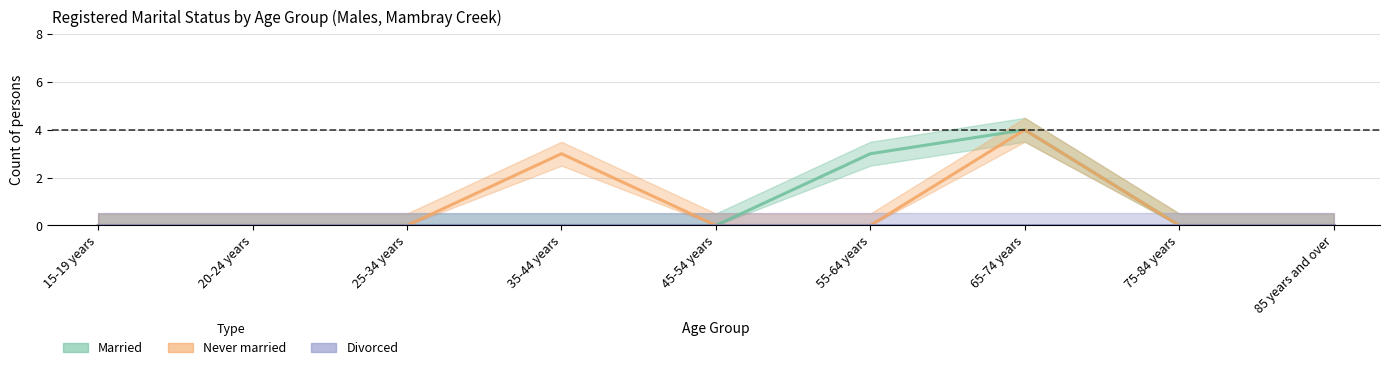

At which category is the sum across all series the highest?

65-74 years